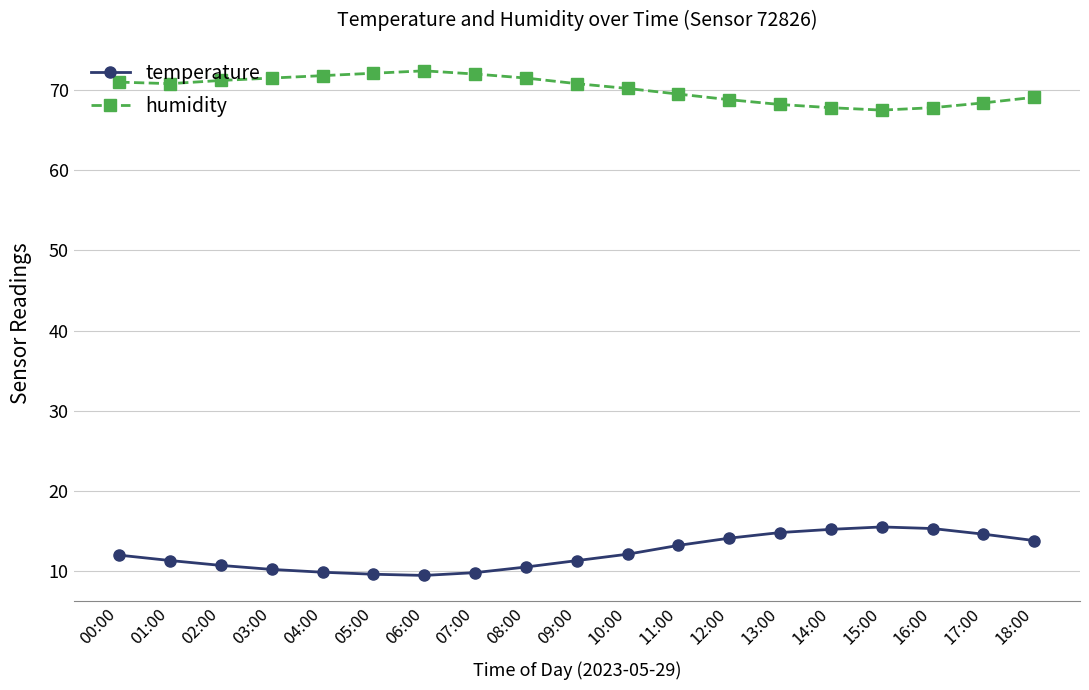

What is the greatest value displayed?

72.4